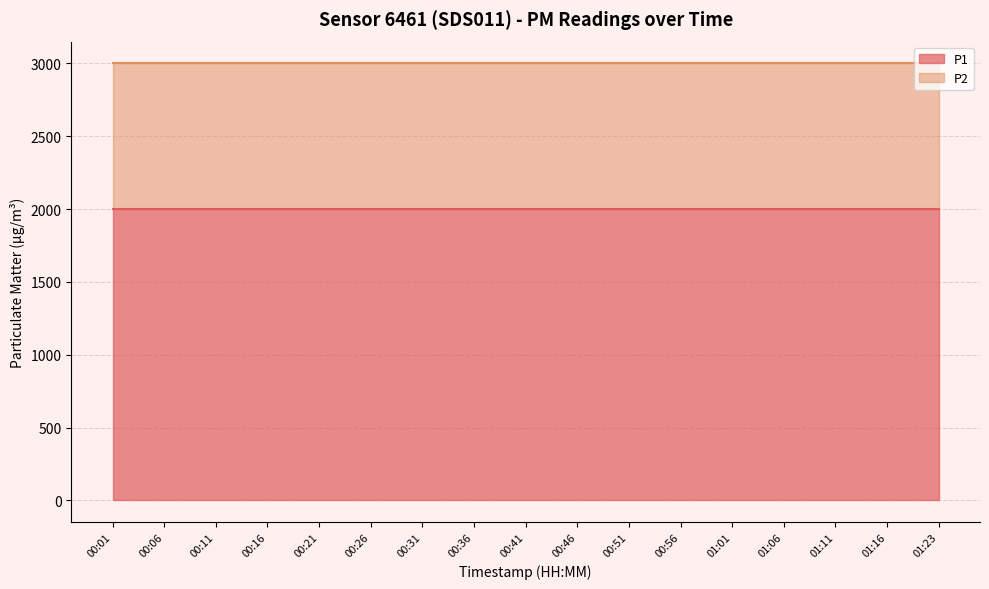

True or false: P1 and P2 intersect in this chart.

False